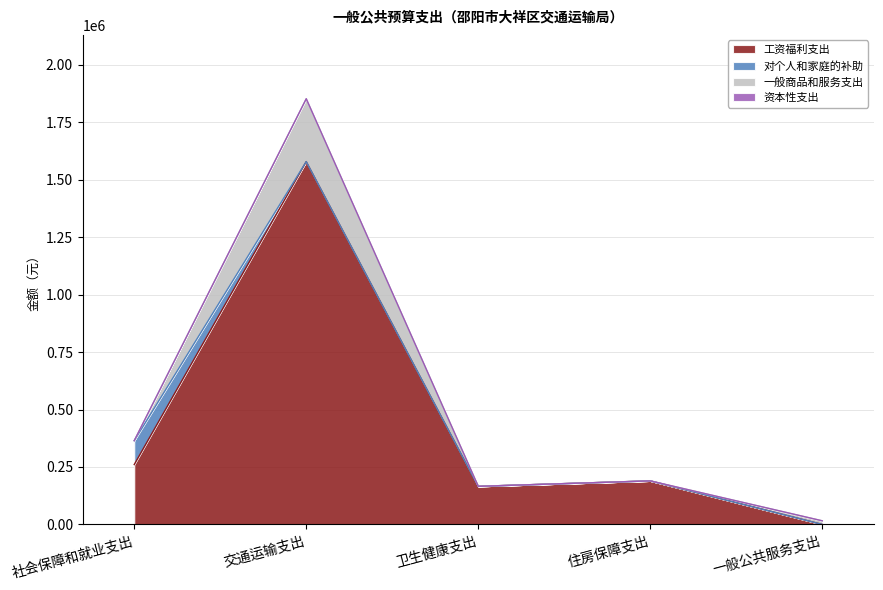

The value of 工资福利支出 at 一般公共服务支出 is 0.0. True or false?

True